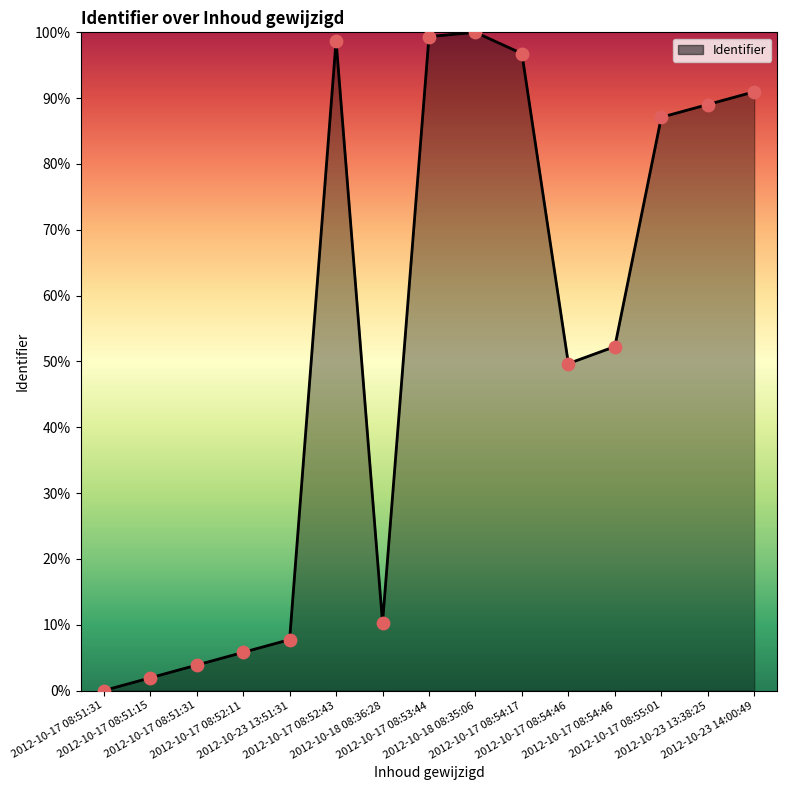

How many lines are shown in the chart?

1